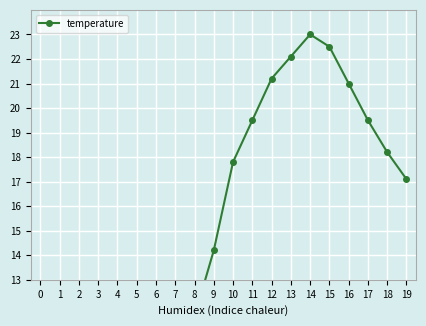

What is the value of the 18th point from the left?

19.5